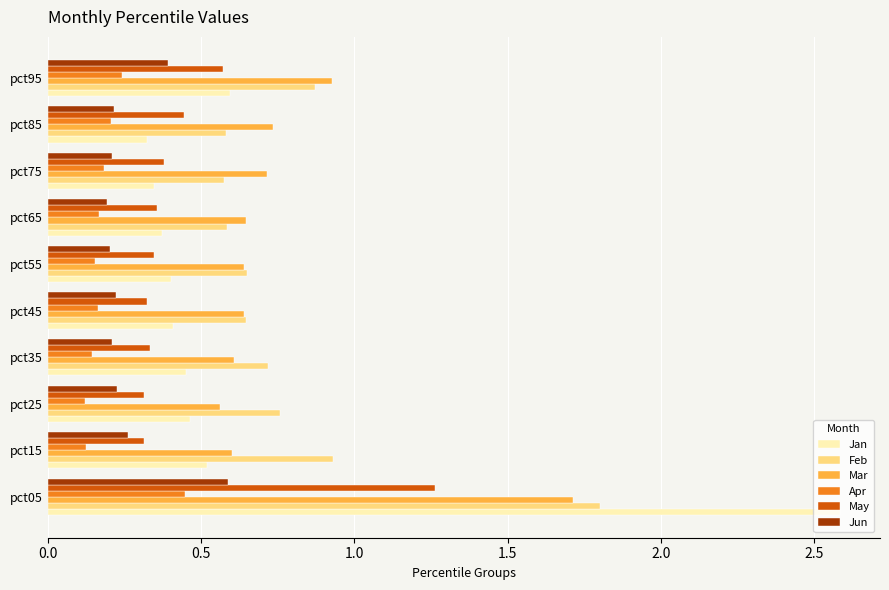

What is the sum of all Feb values?

8.1